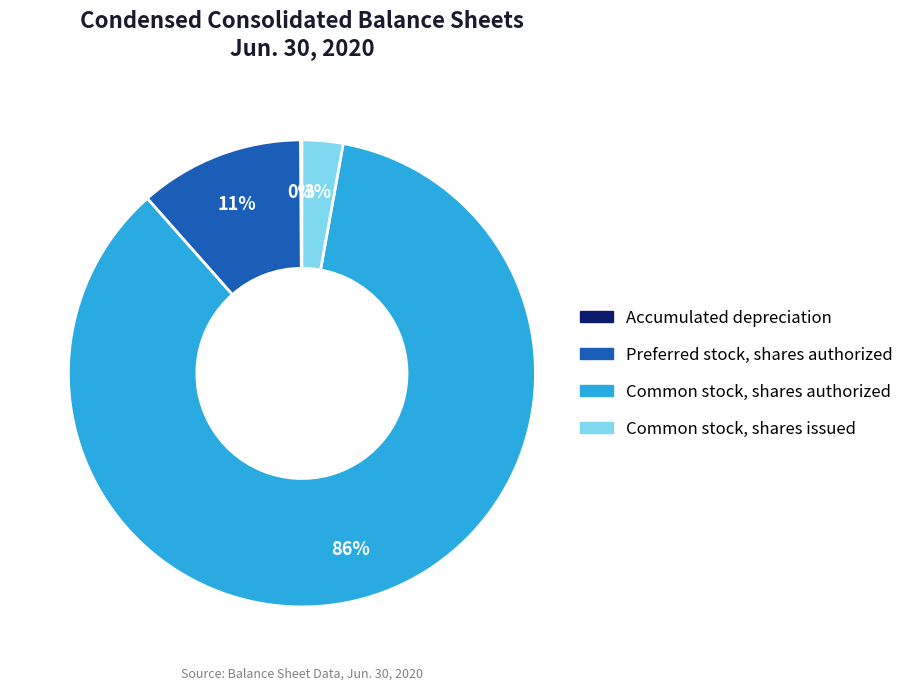

Which category has the biggest portion of the pie?

Common stock, shares authorized